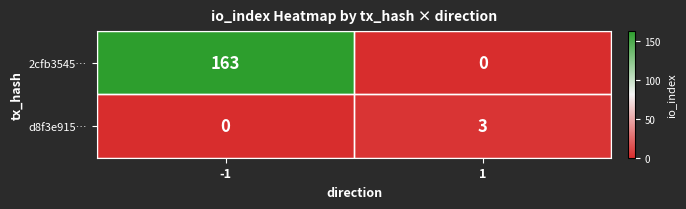

What is the difference between the 2cfb3545… values at 1 and -1?

163